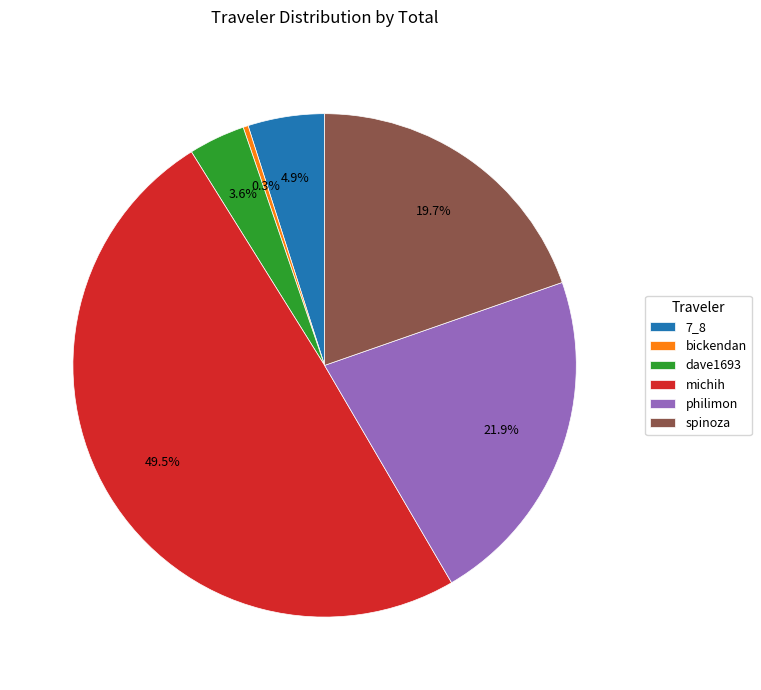

Which has a higher value, dave1693 or bickendan?

dave1693